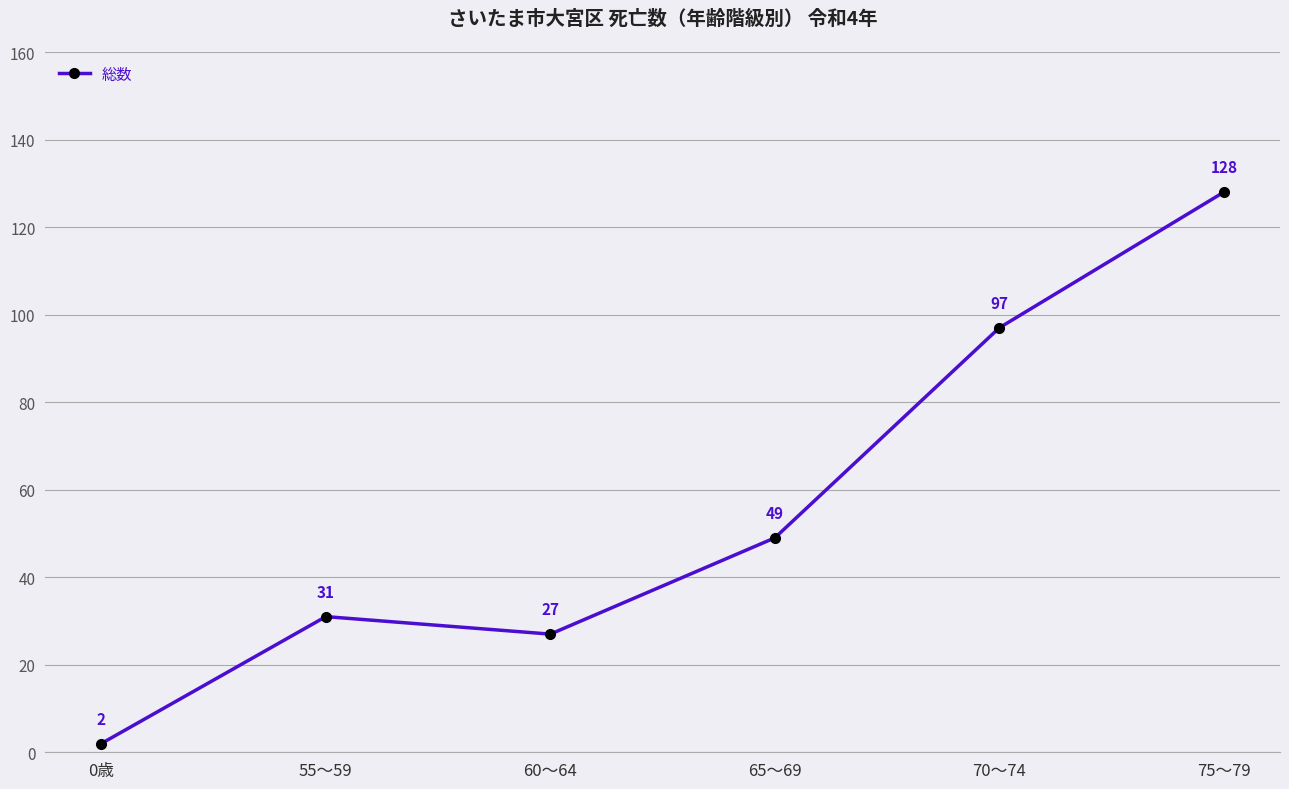

What is the smallest value displayed?

2